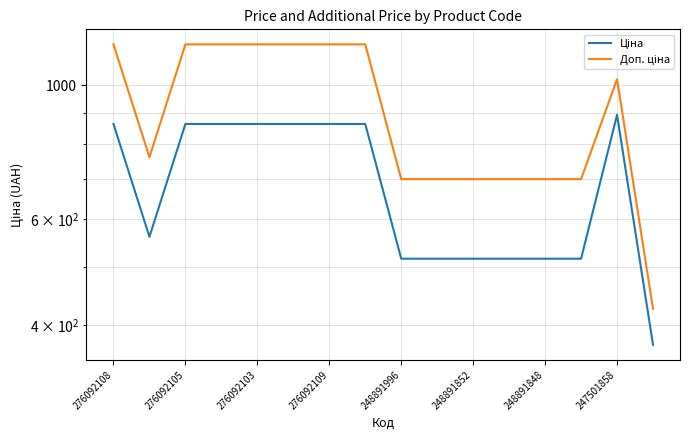

What is the maximum value shown in the chart?

1169.2